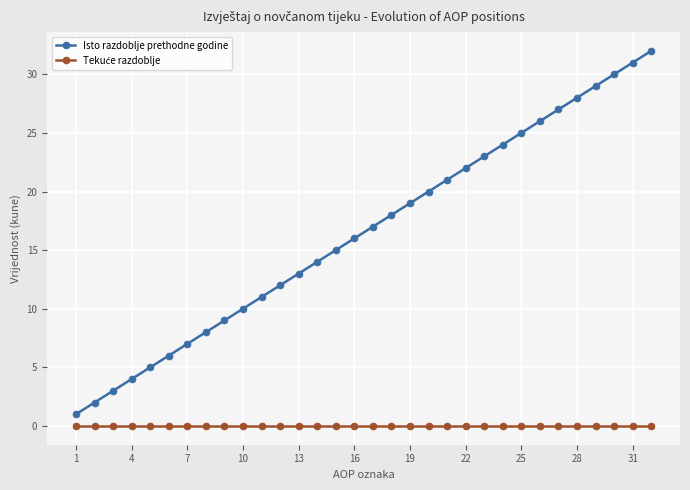

True or false: Isto razdoblje prethodne godine has more than 0 interior local peaks.

False